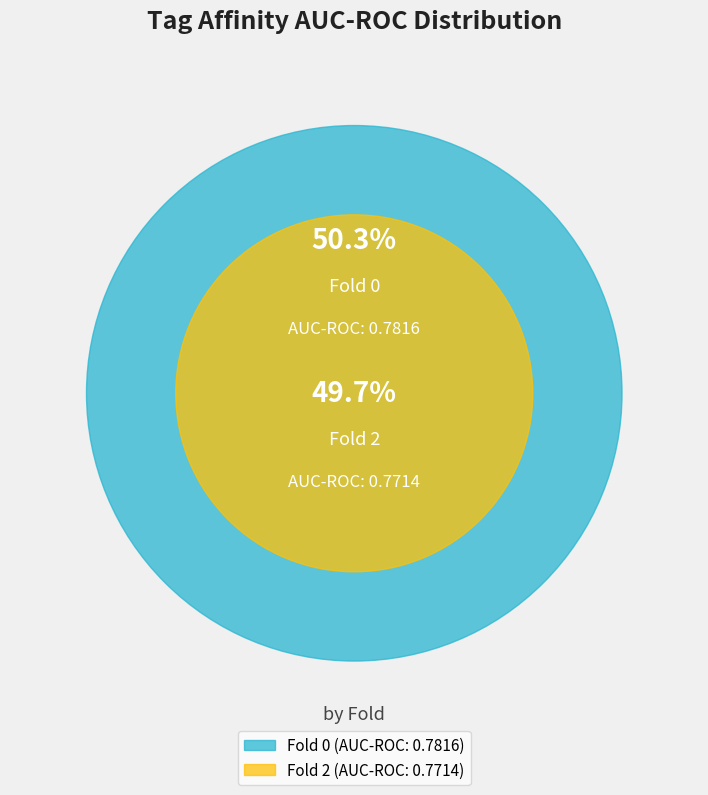

What percentage do Fold 0 and Fold 2 together represent?

100.0%